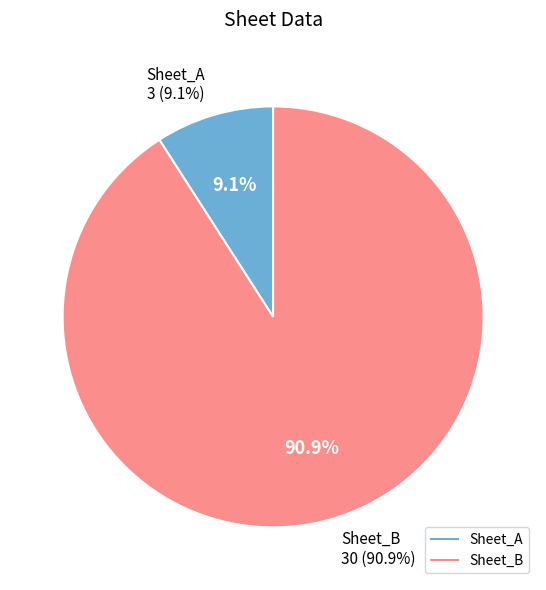

Which slice is the smallest?

Sheet_A